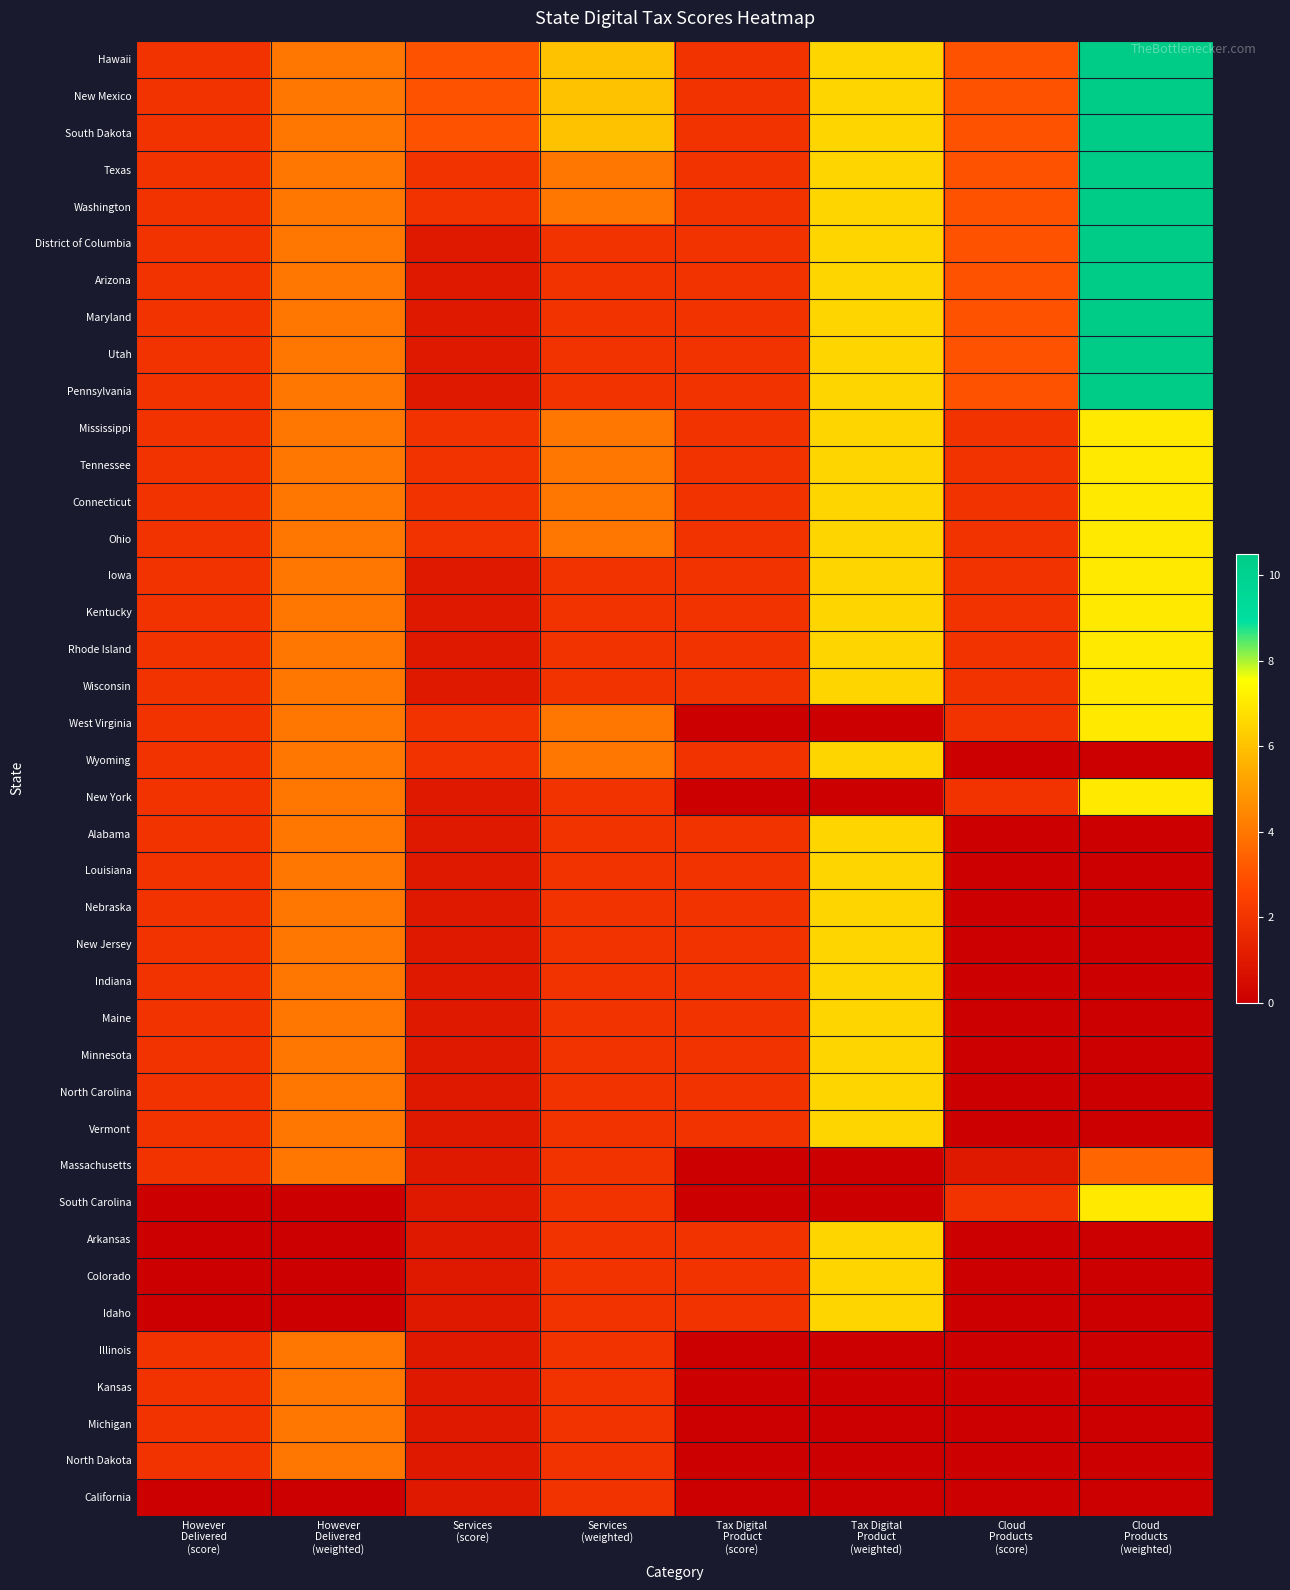

What is the spread (max minus min) of values at However
Delivered
(weighted)?

4.0